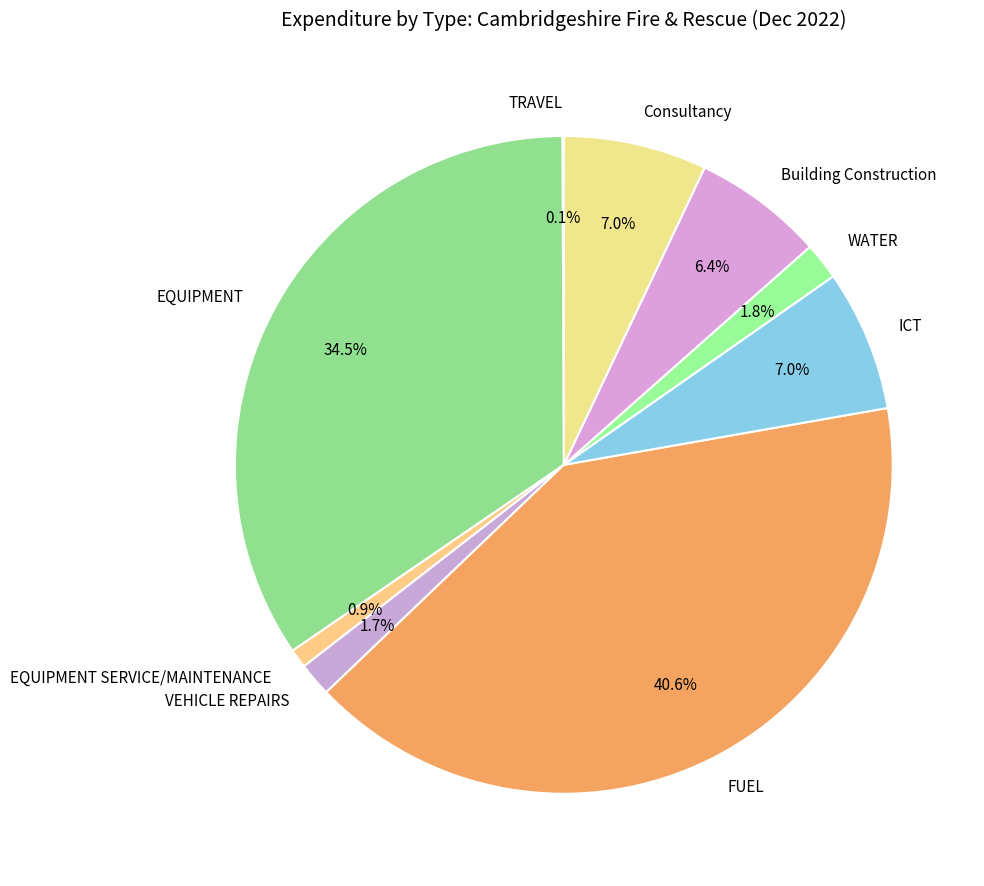

To the nearest percent, what portion does FUEL represent?

41%